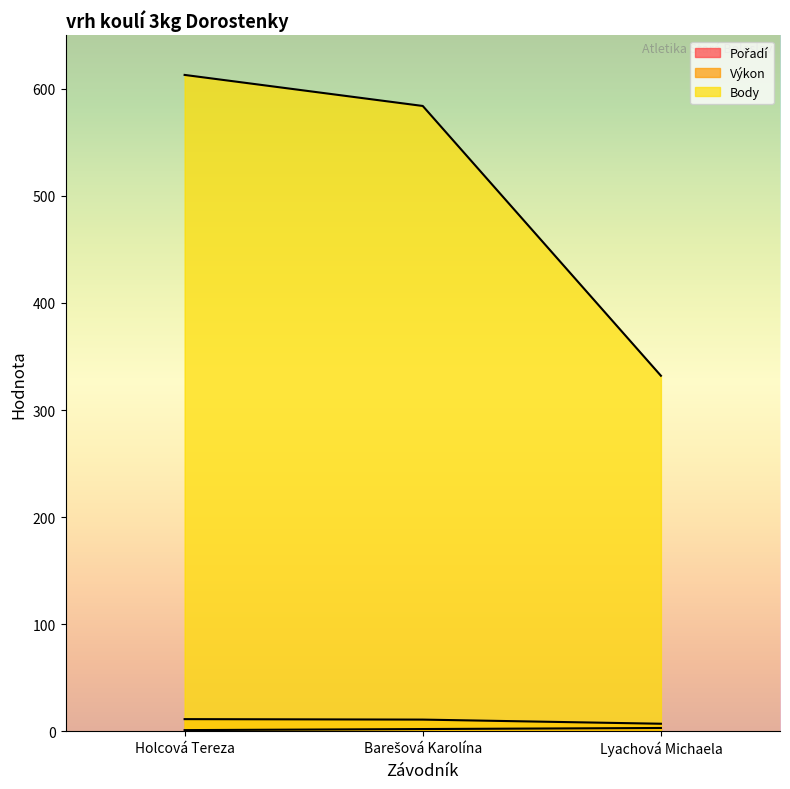

What is the difference between the maximum and minimum values in the Body series?

281.0